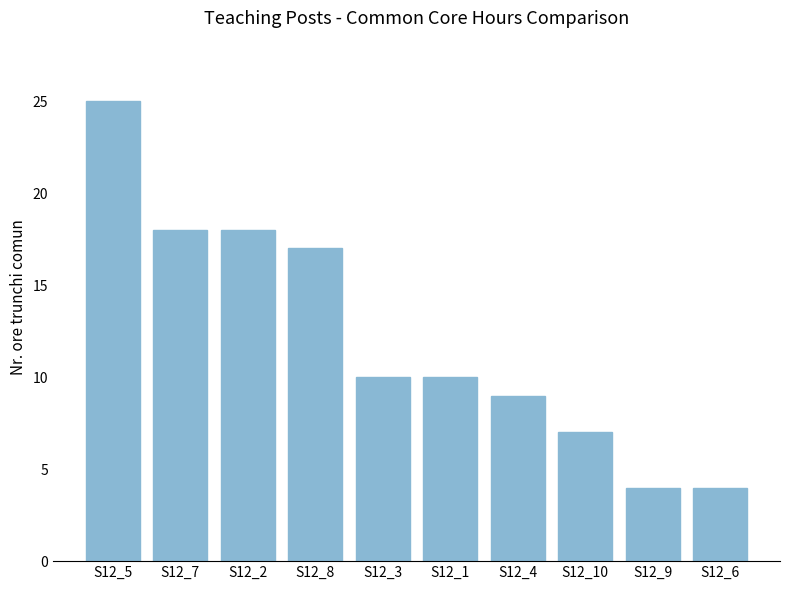

True or false: the data shows 4 at S12_6.

True